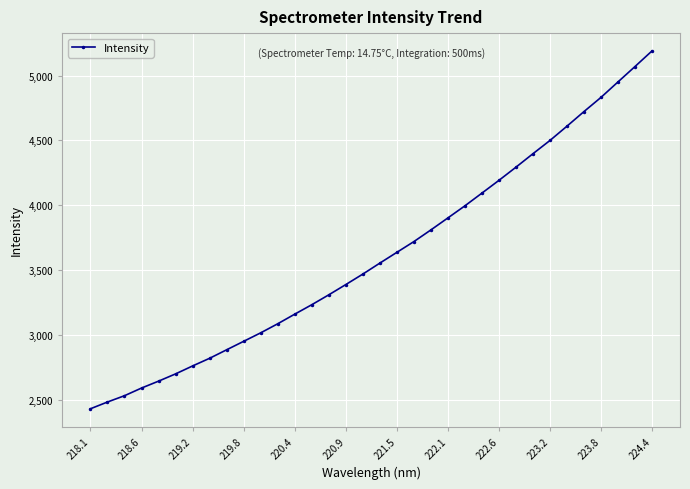

What is the minimum value shown in the chart?

2430.1